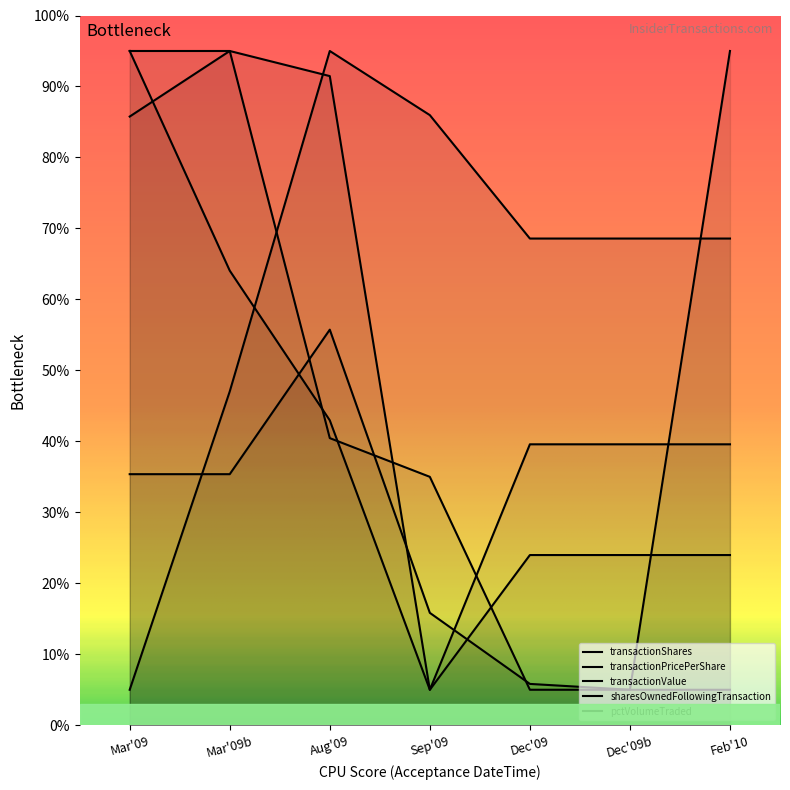

How many lines are shown in the chart?

5